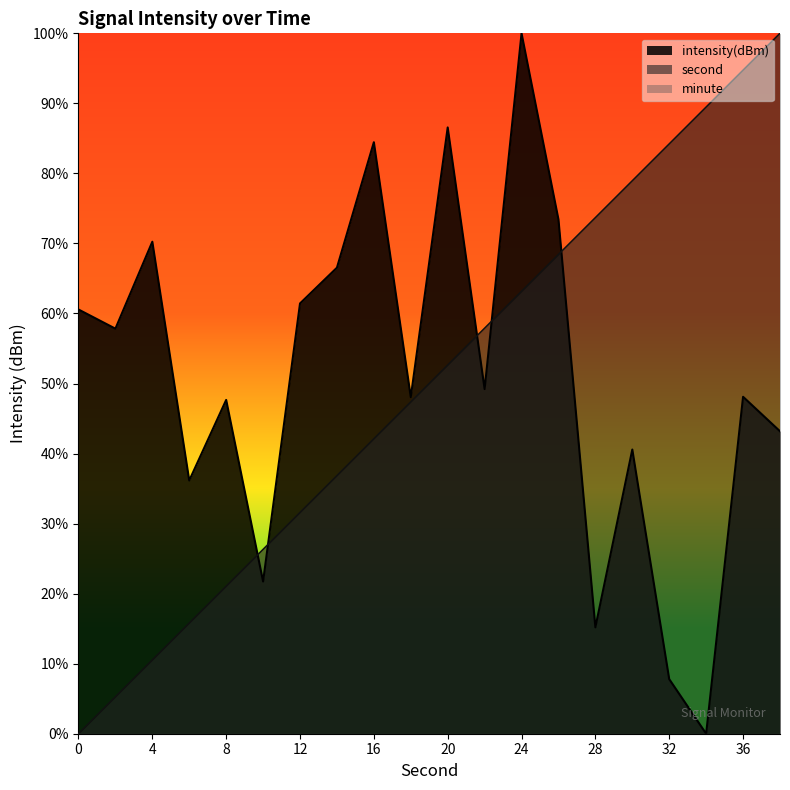

Does the chart have visible grid lines?

No